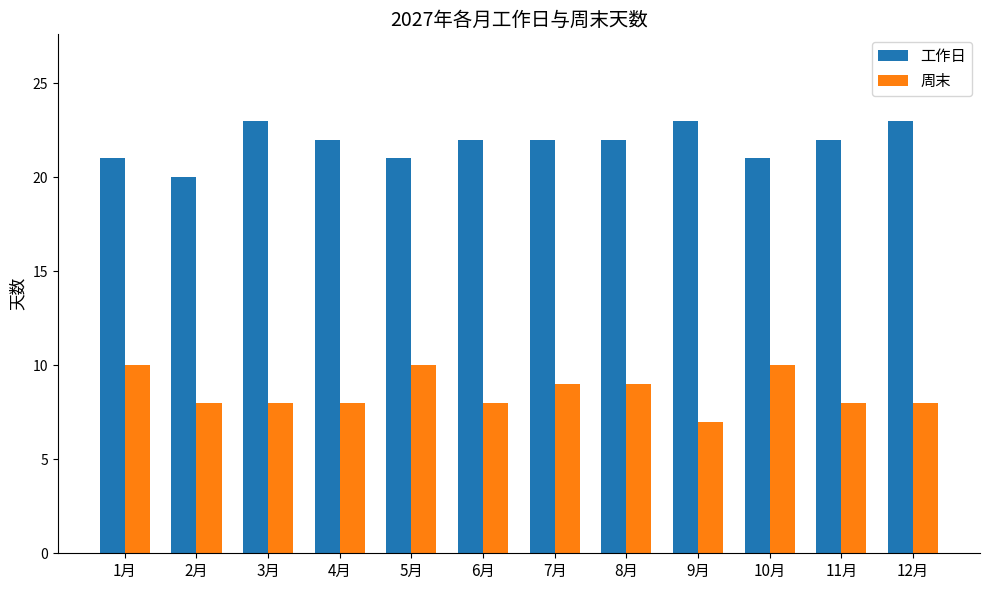

What is the value of the 工作日 bar at the 4th from the left?

22